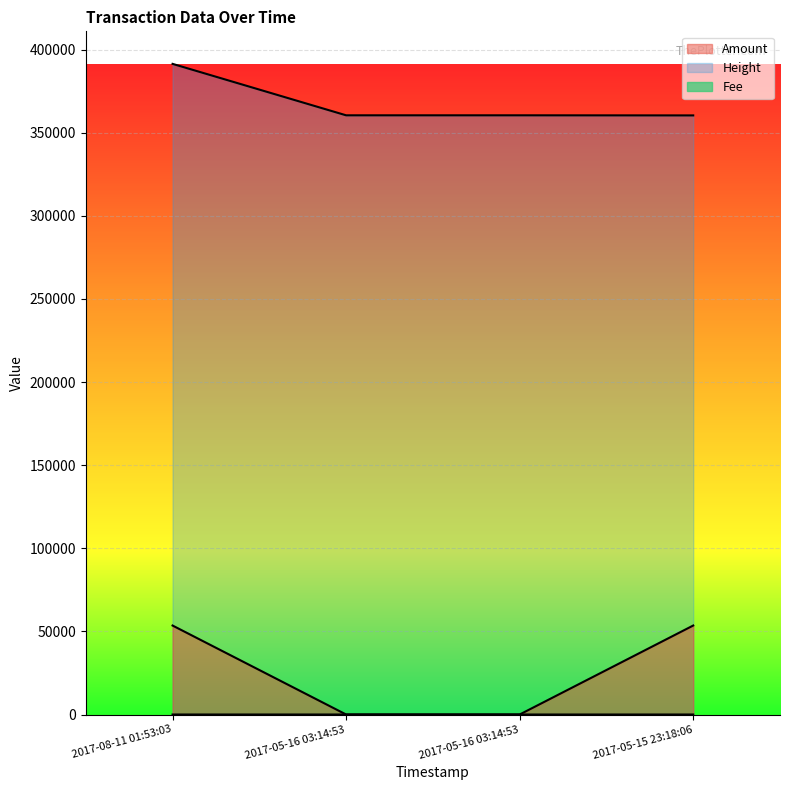

Which has a higher value, 2017-05-16 03:14:53 or 2017-08-11 01:53:03?

2017-08-11 01:53:03